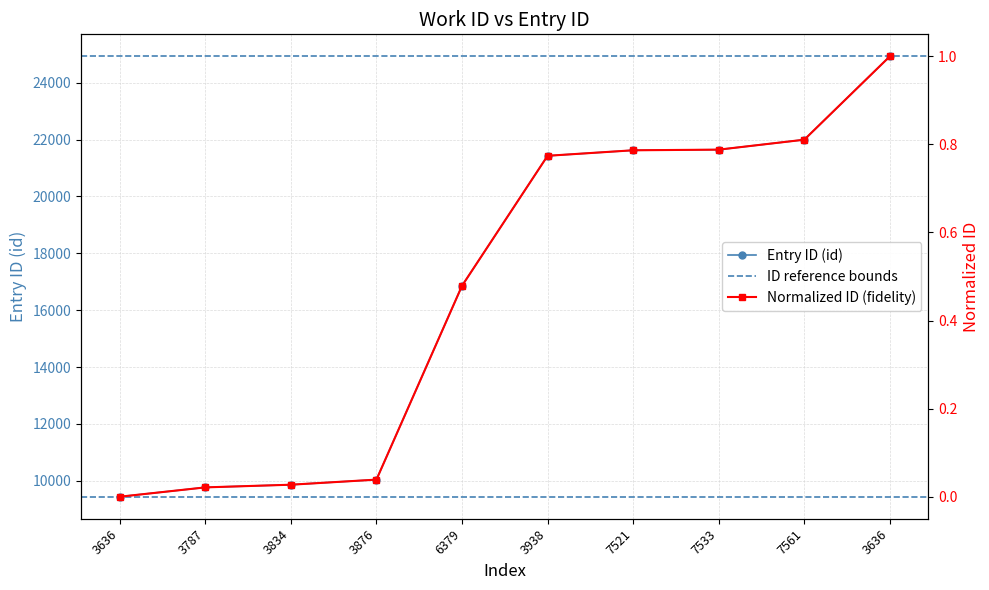

Rank the categories by value from highest to lowest.

3636, 7561, 7533, 7521, 3938, 6379, 3876, 3834, 3787, 3636